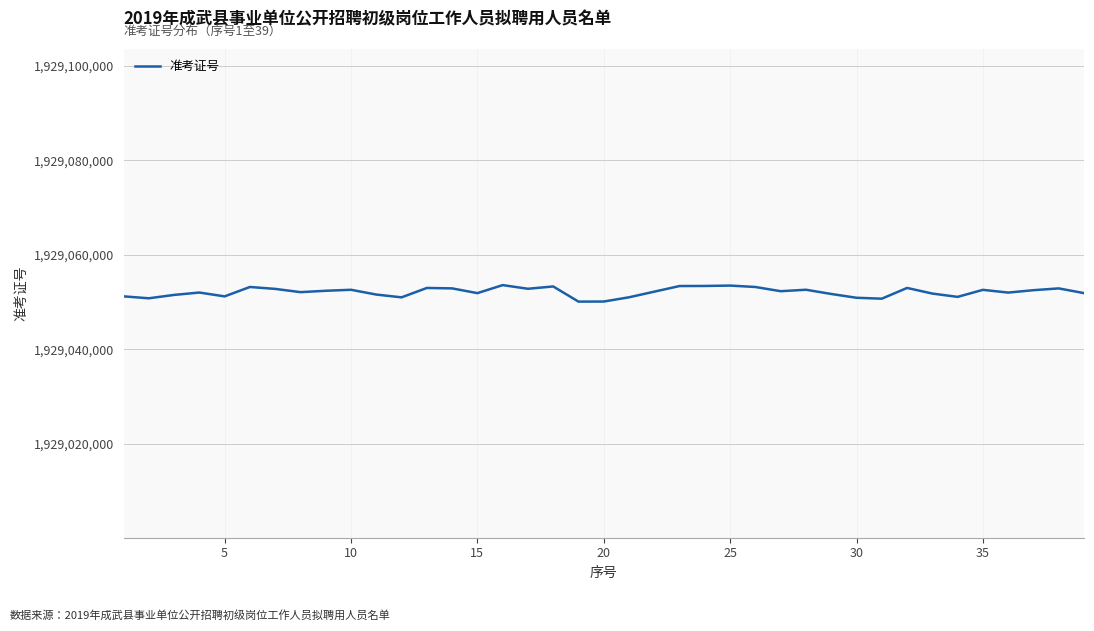

What is the minimum value shown in the chart?

1929050107